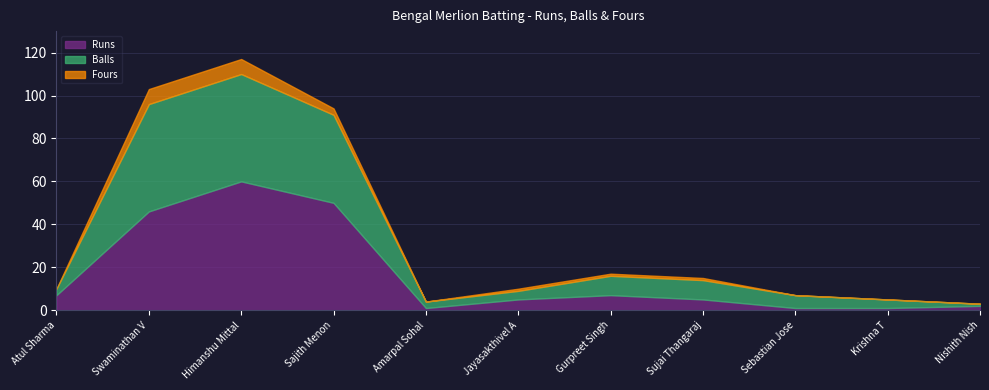

Which has a higher value, Atul Sharma or Gurpreet Singh?

Atul Sharma